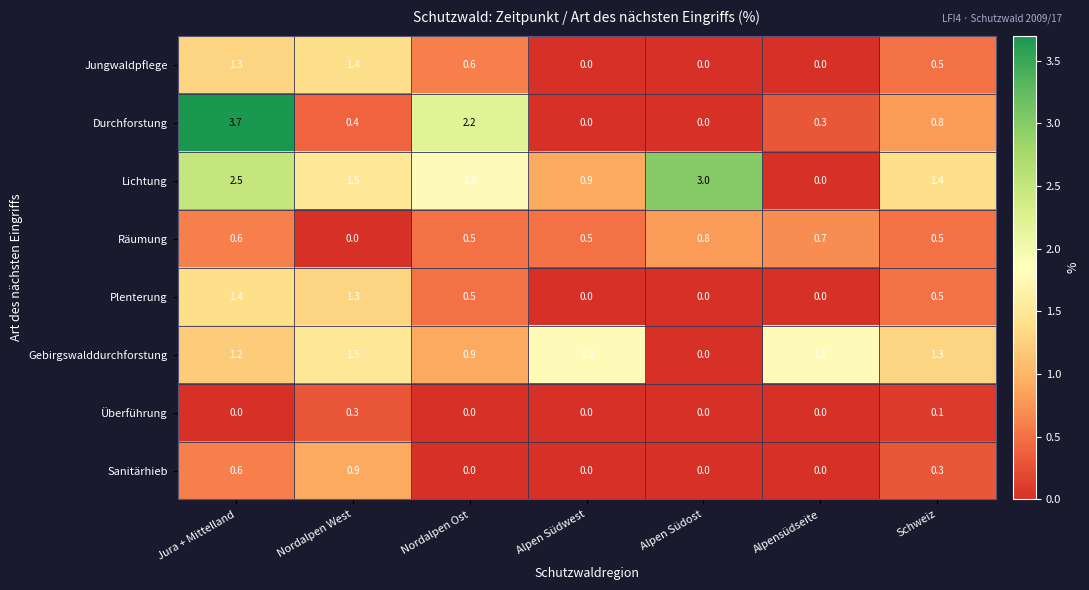

How many categories are shown in the chart?

7